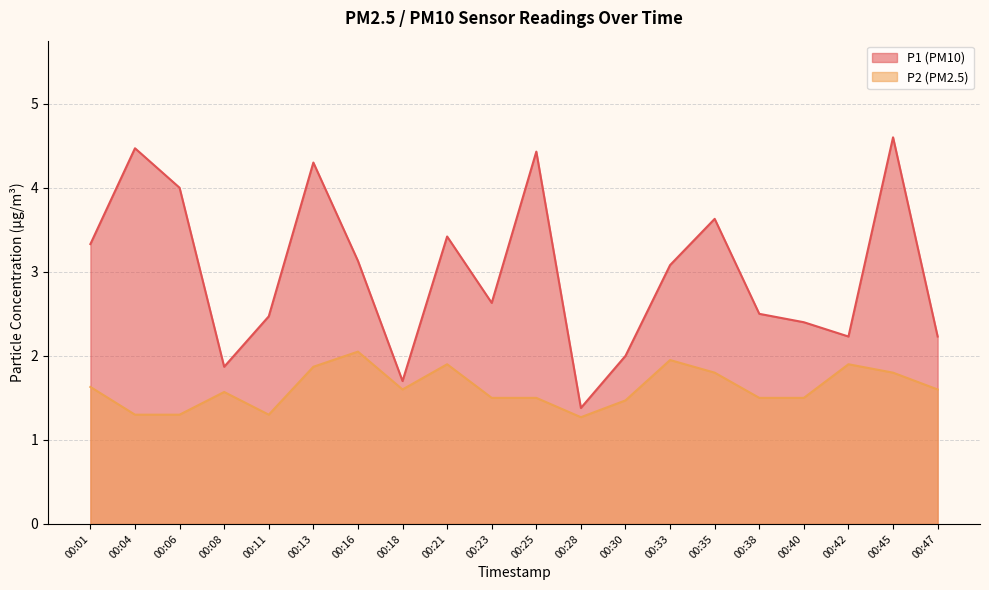

Between 00:04 and 00:08, which series saw the biggest shift?

P1